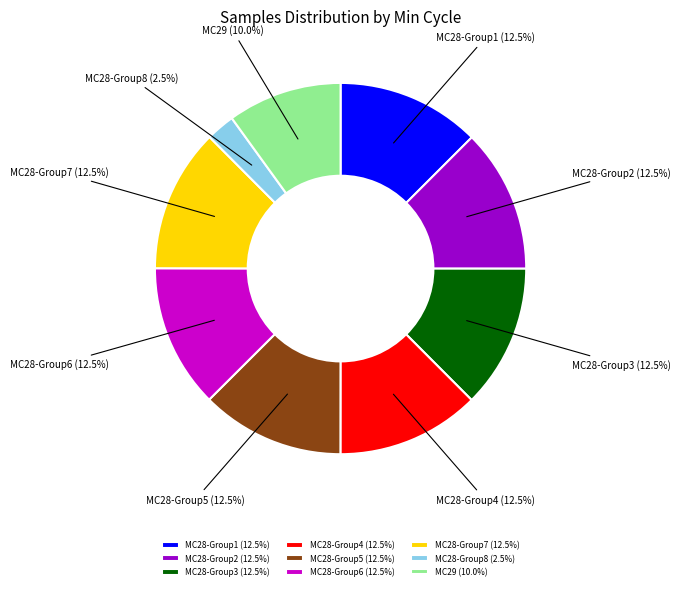

What is the smallest slice in the pie chart?

MC28-Group8 (2.5%)